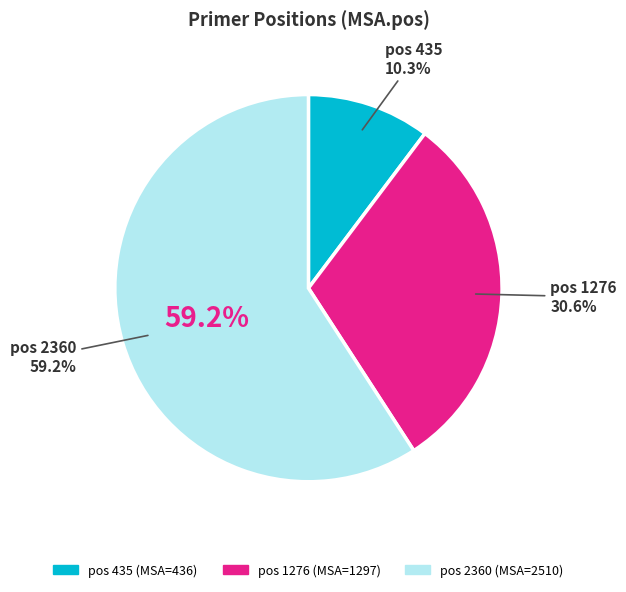

Which slice represents more than half of the pie?

2360